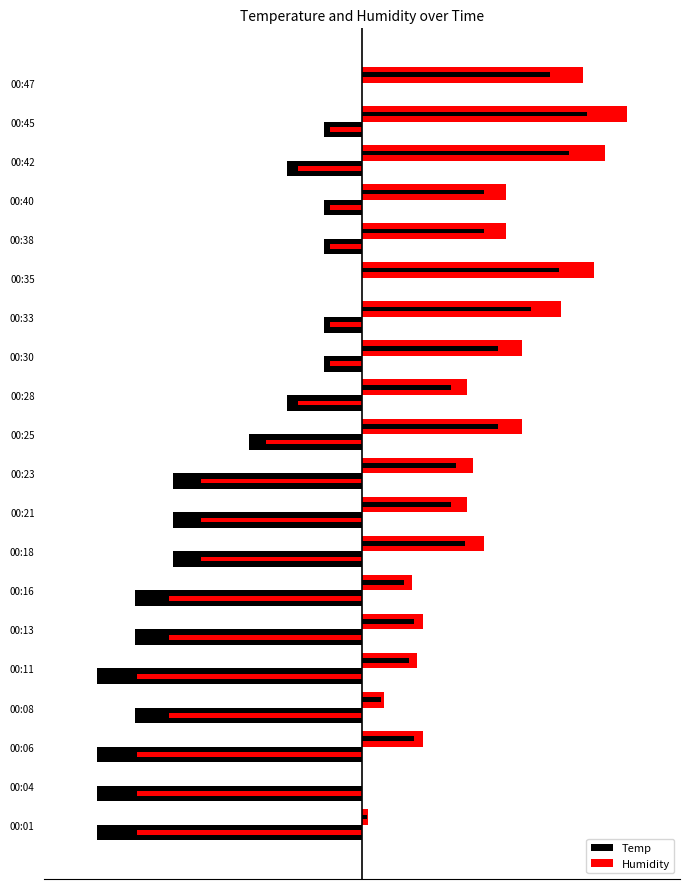

What is the maximum value shown in the chart?

5.0